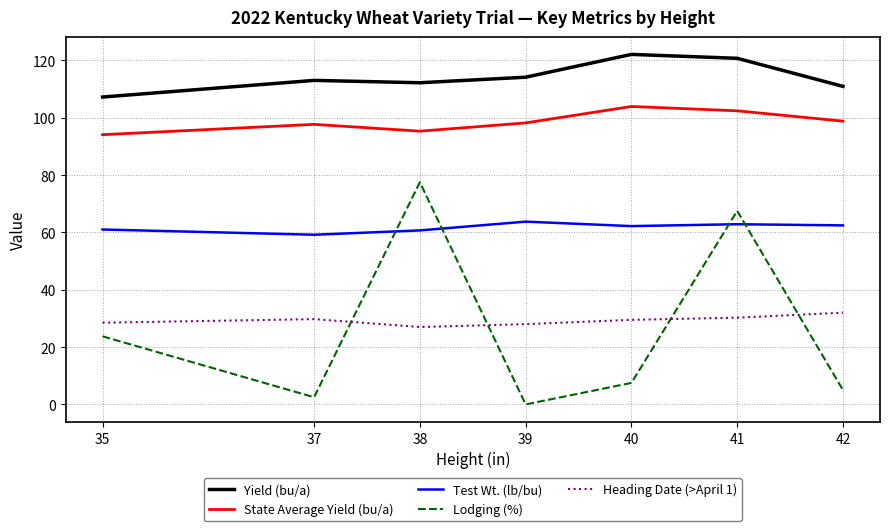

The Test Wt. (lb/bu) series shows 61.0 at 35. True or false?

True